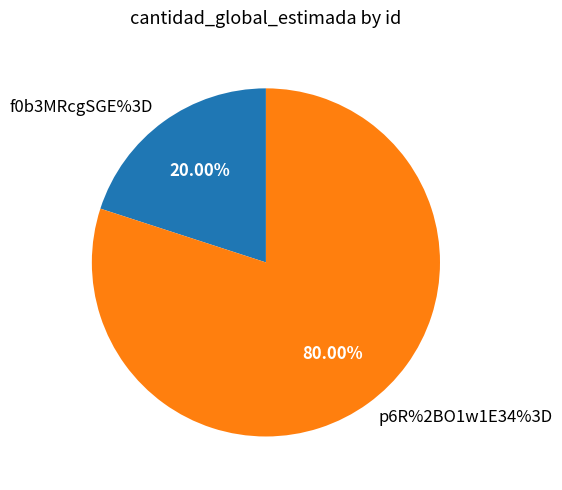

Is the sum of f0b3MRcgSGE%3D and p6R%2BO1w1E34%3D greater than half?

Yes